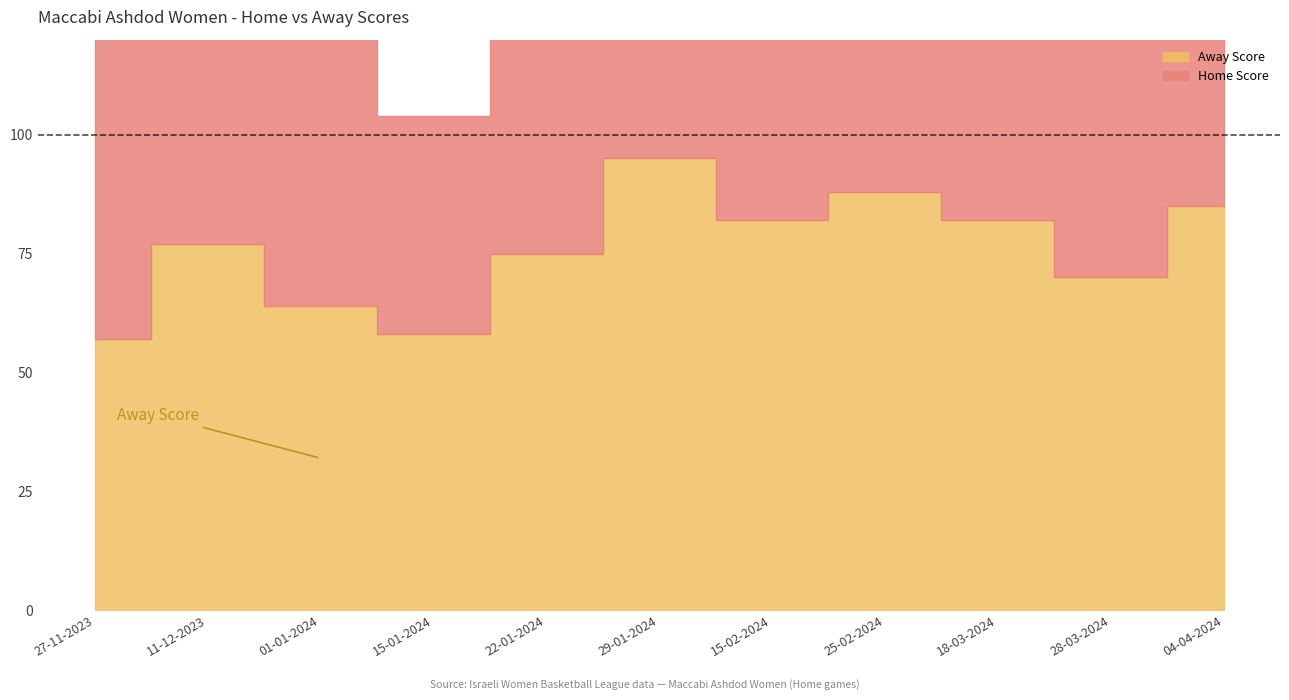

How many distinct data groups are displayed?

2